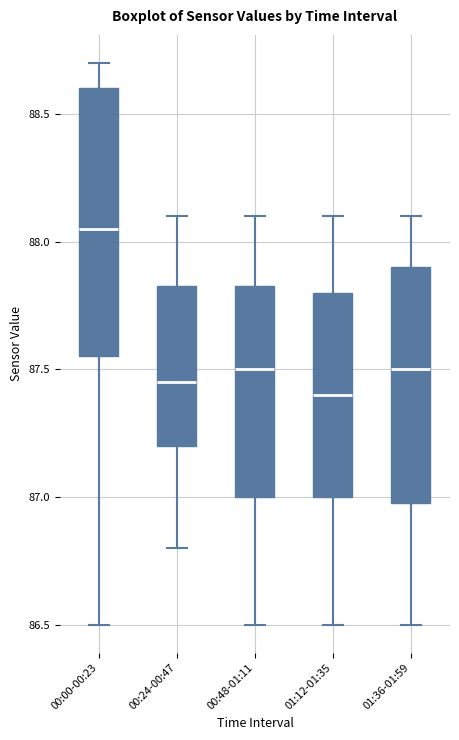

Reading left to right, transcribe this box plot: for each box, give where its median line is, the range the box spans, and where its two whiskers end, as read against the y-axis. The values are not printed on the chart, so give them approximately, as read against the axis.

00:00-00:23: median 88.05, box 87.55 to 88.60, whiskers 86.50 to 88.70
00:24-00:47: median 87.45, box 87.20 to 87.85, whiskers 86.80 to 88.10
00:48-01:11: median 87.50, box 87.00 to 87.85, whiskers 86.50 to 88.10
01:12-01:35: median 87.40, box 87.00 to 87.80, whiskers 86.50 to 88.10
01:36-01:59: median 87.50, box 87.00 to 87.90, whiskers 86.50 to 88.10